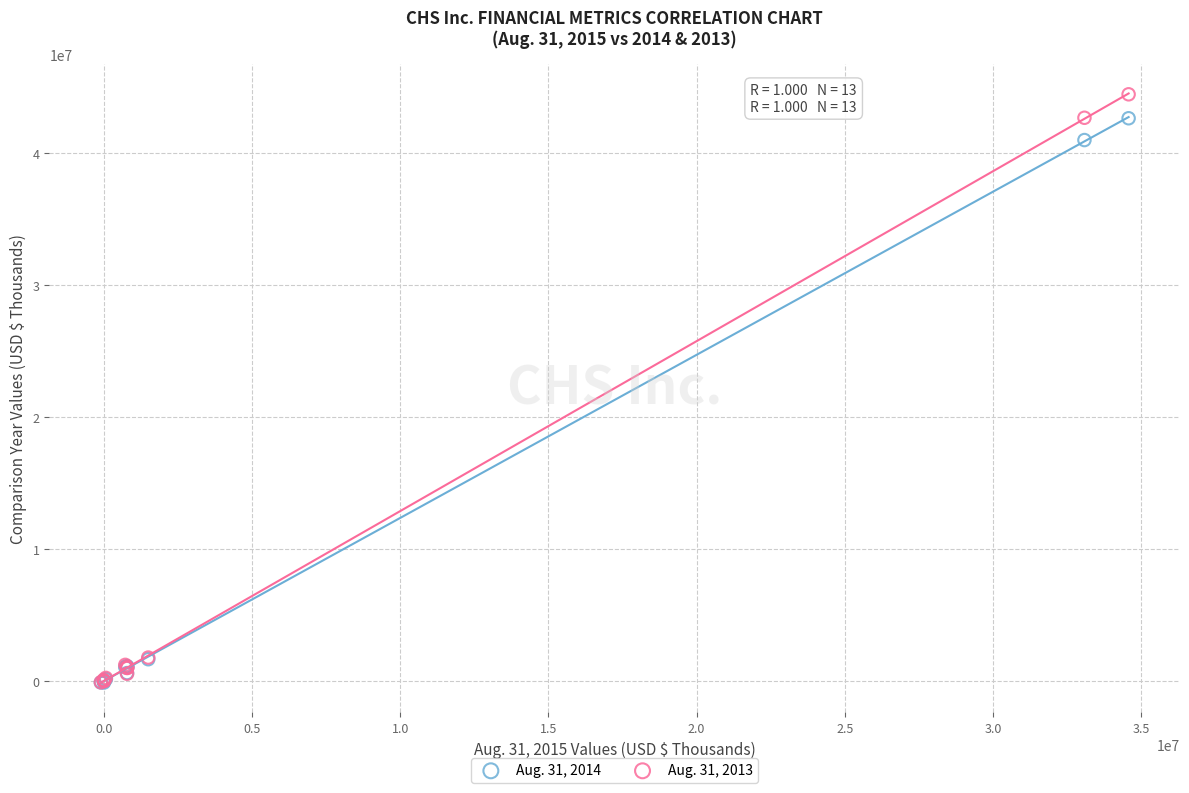

Across all series, what Y value is closest to 22182847?

41011487